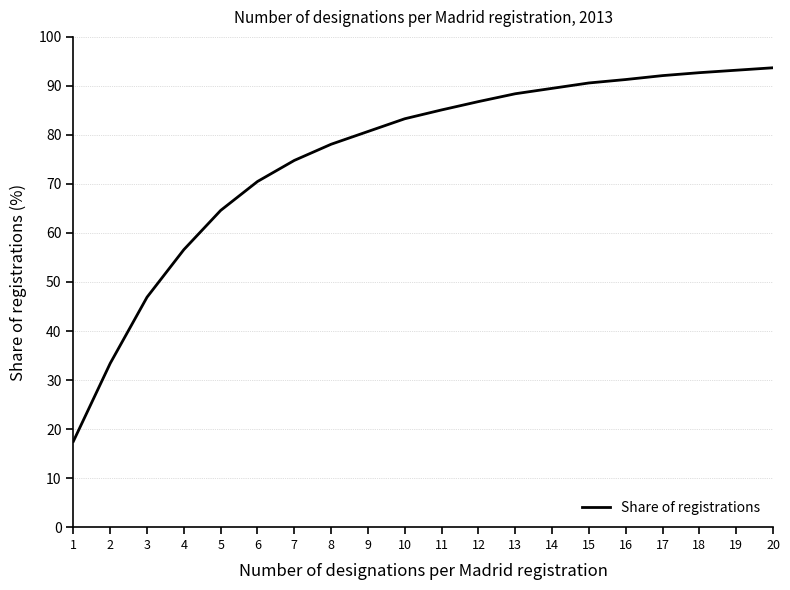

At which label does the data first exceed 85?

11